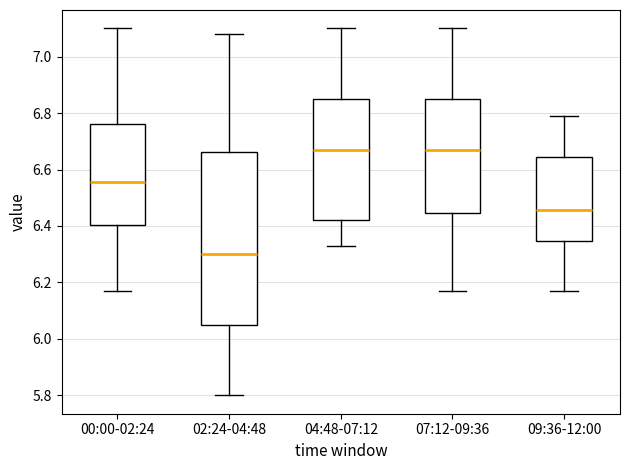

Which box has the lowest median line?

02:24-04:48